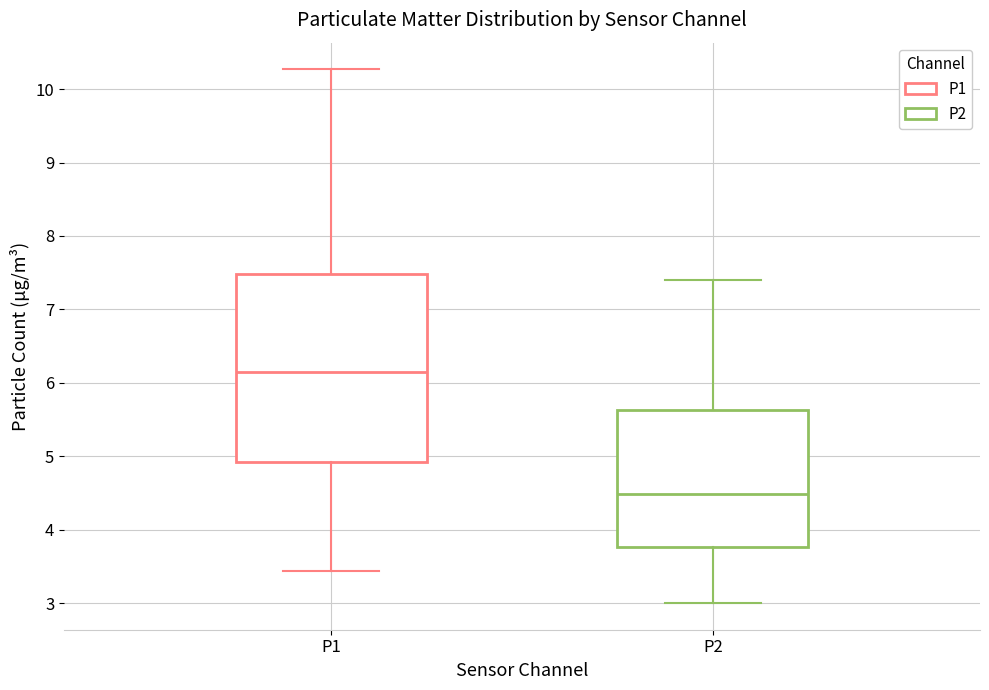

Which box's median line is the highest?

P1